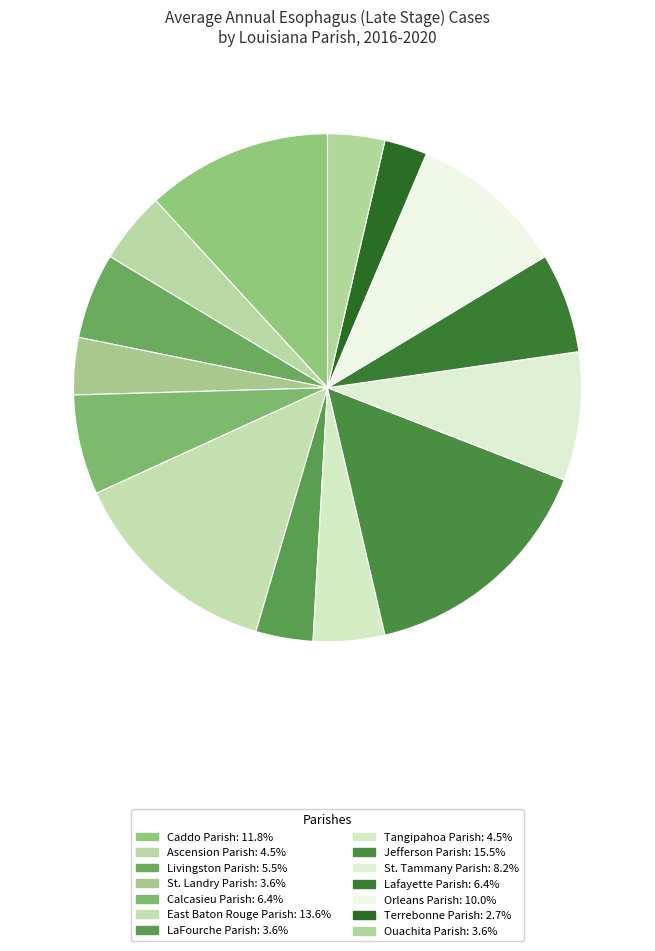

How much of the chart is everything except LaFourche Parish?

96.4%